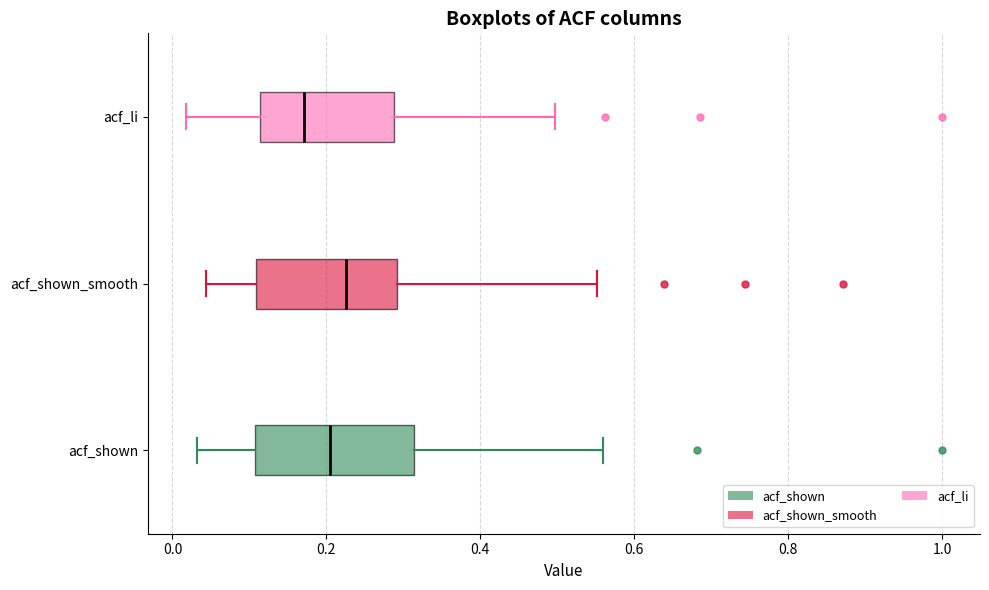

Where does the right whisker of the box for acf_shown end on the x-axis? The values are not printed on the chart, so give them approximately, as read against the axis.

0.56